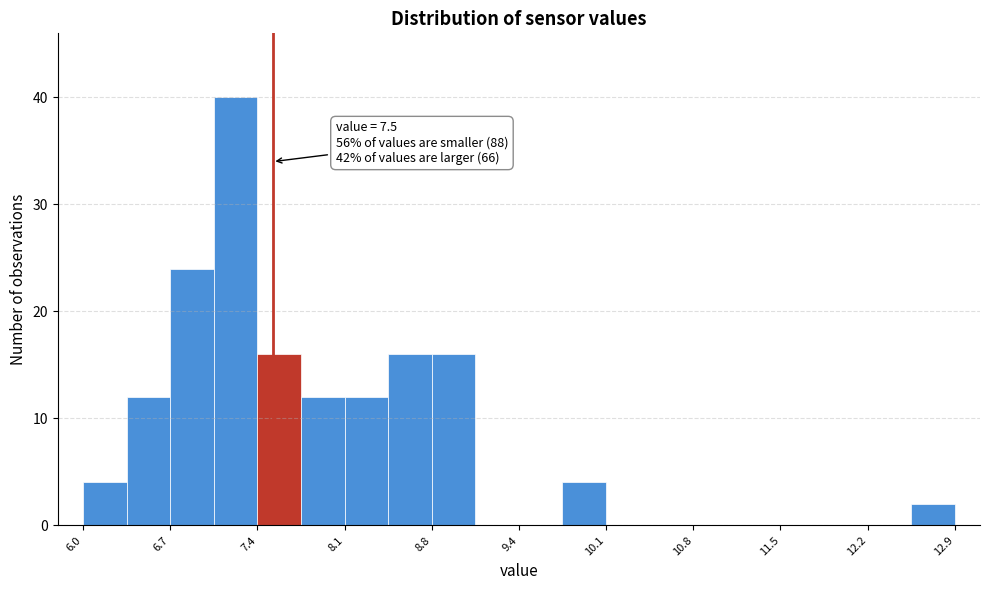

Around what value on the x-axis is the tallest bar? Give the approximate position of its centre, as read against the axis.

7.2